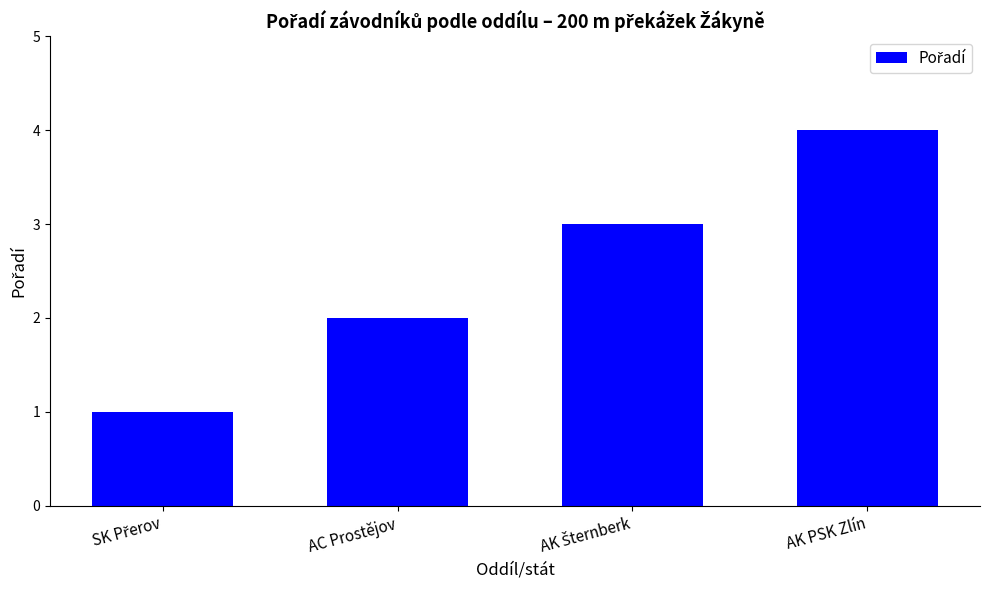

What is the label of the 4th bar from the left?

AK PSK Zlín